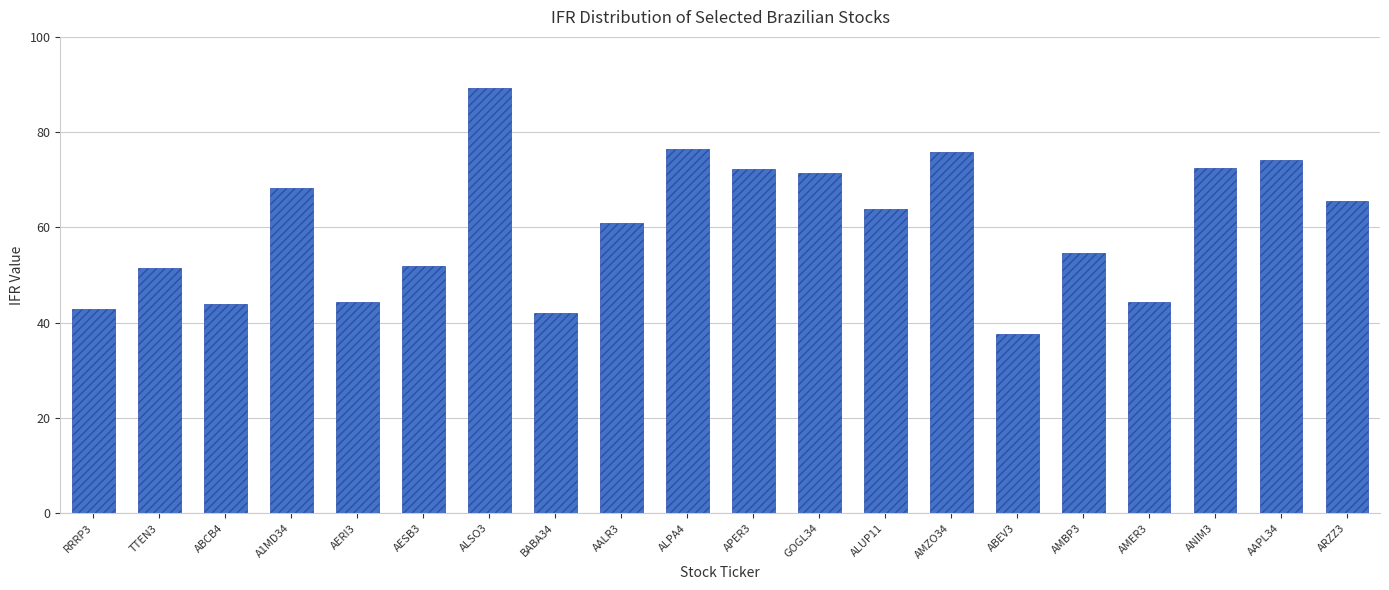

What is the difference between the maximum and minimum values?

51.6